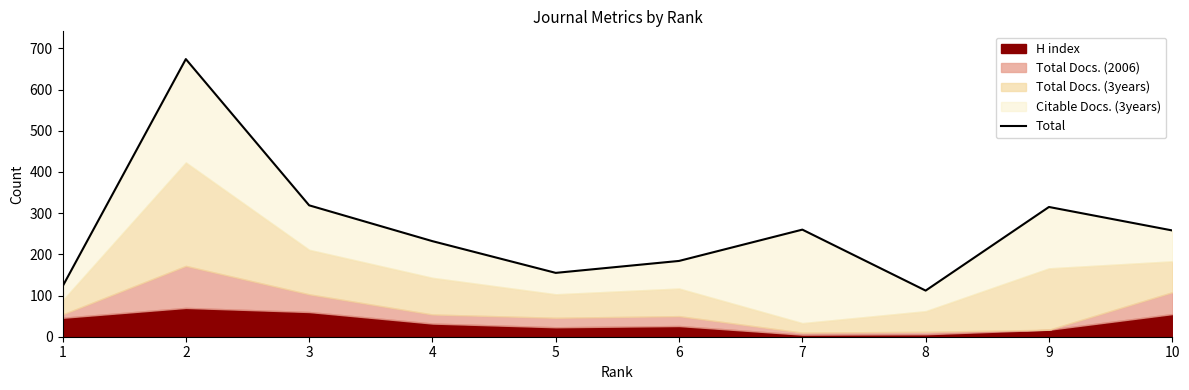

Rank the categories by value from lowest to highest.

8, 1, 5, 6, 4, 10, 7, 9, 3, 2